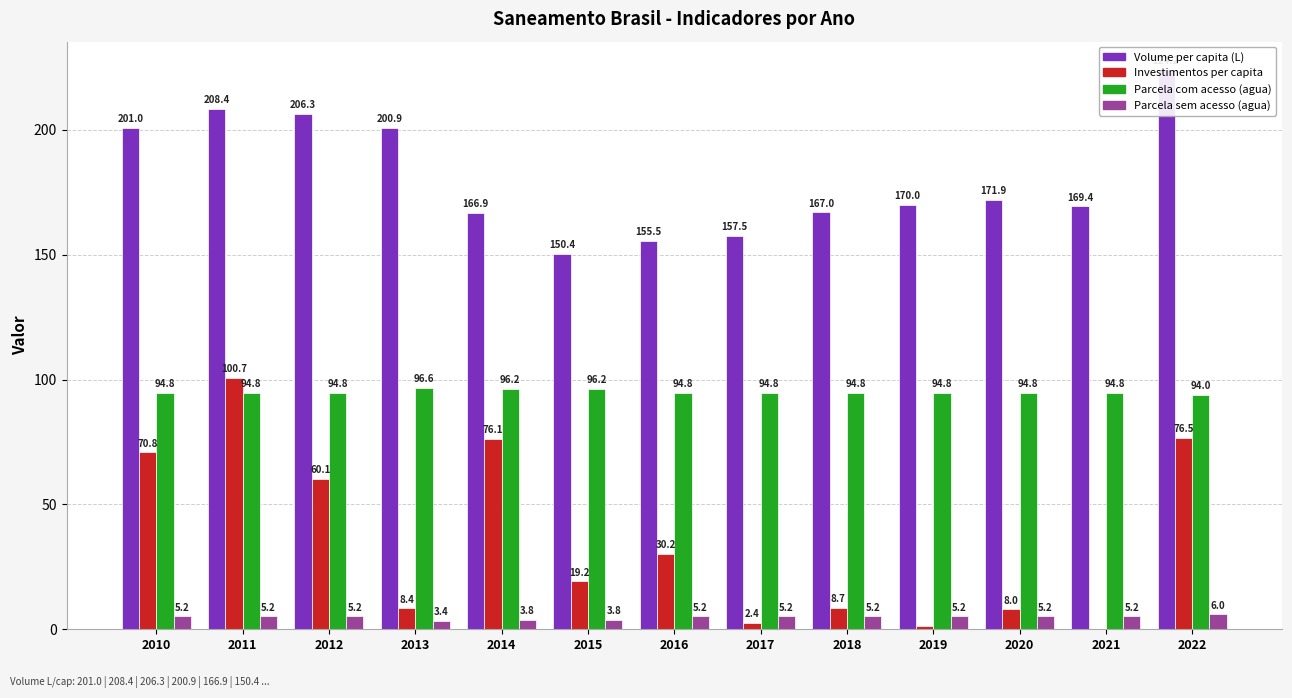

At which category does the chart reach its peak across all series?

2022